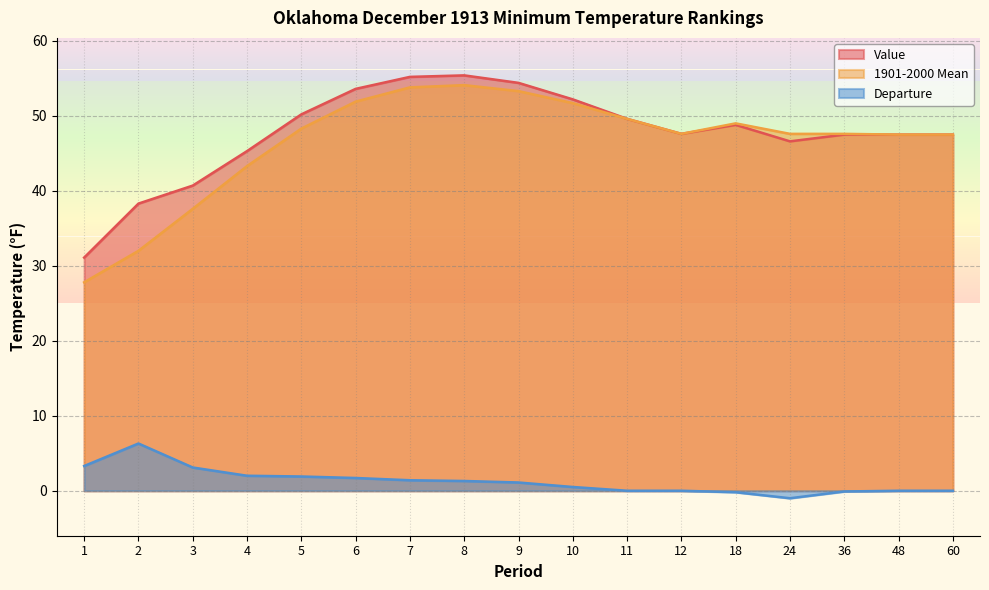

True or false: Value has more than 2 interior local peaks.

False